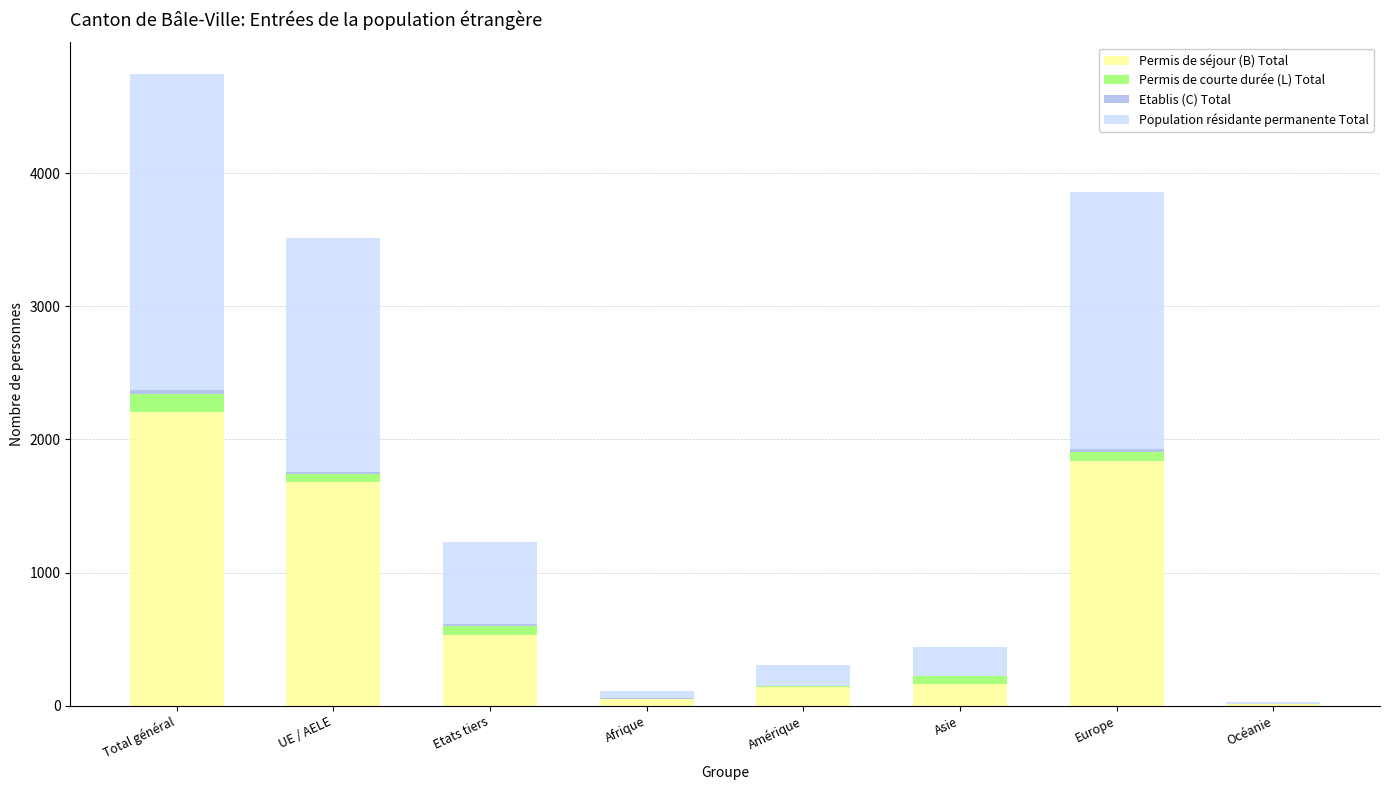

Which category has the highest value in the Permis de séjour (B) Total series?

Total général